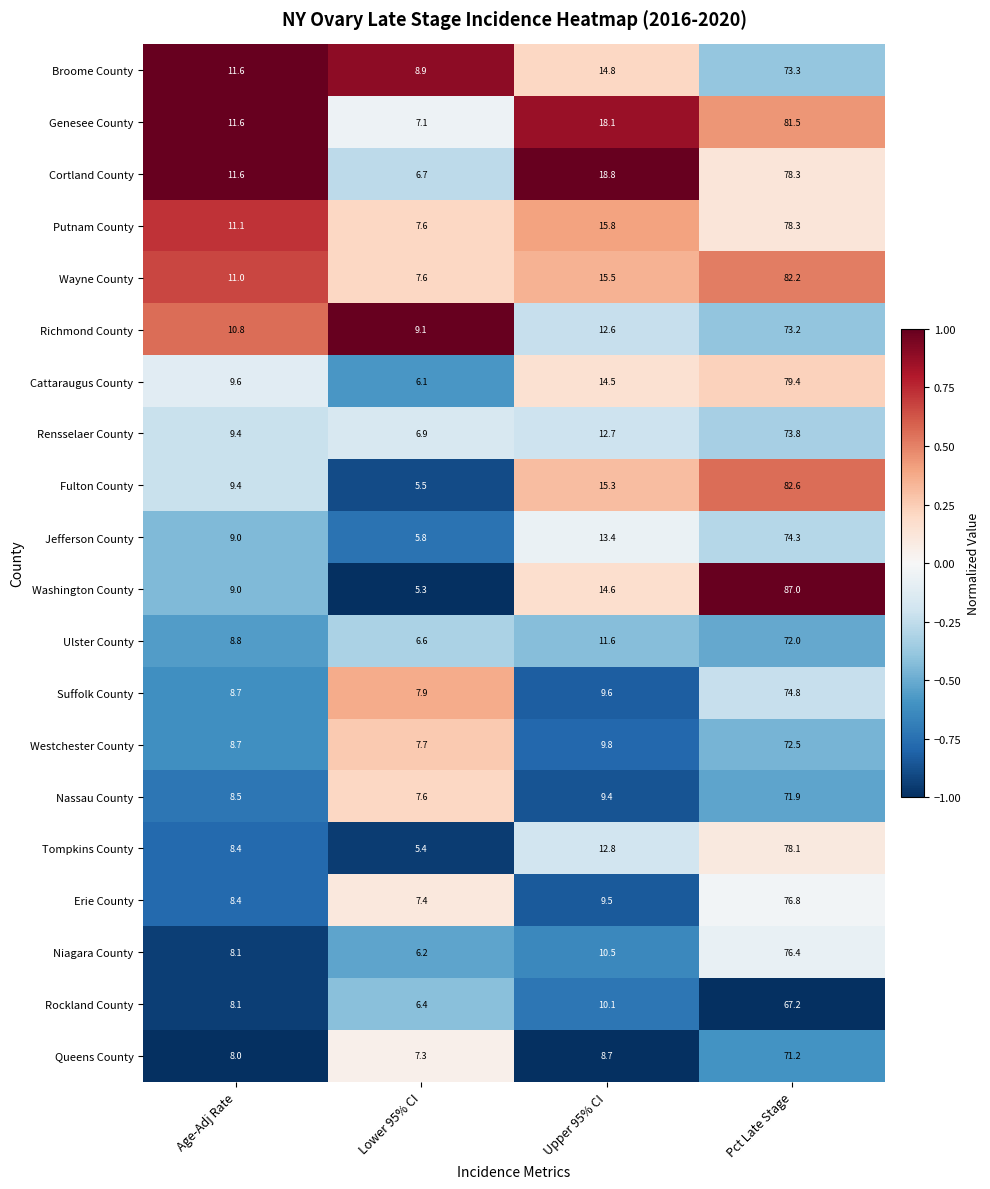

What is the total value across all series at Lower 95% CI?

139.1